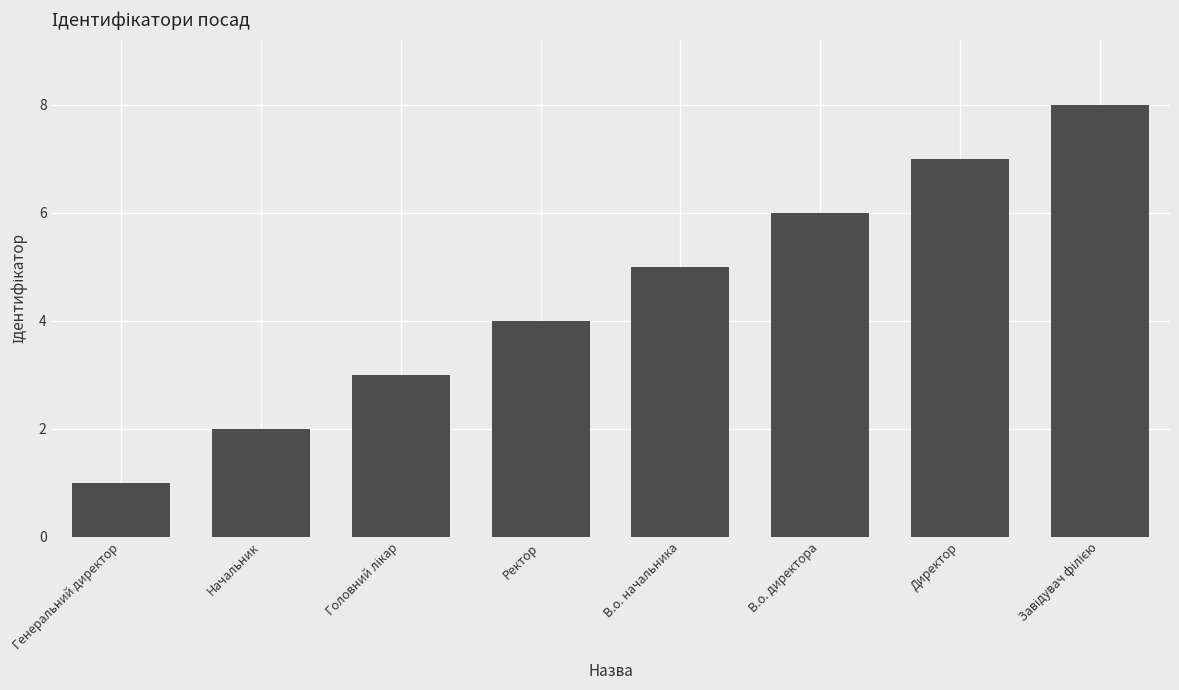

True or false: the data shows 1 at Начальник.

False